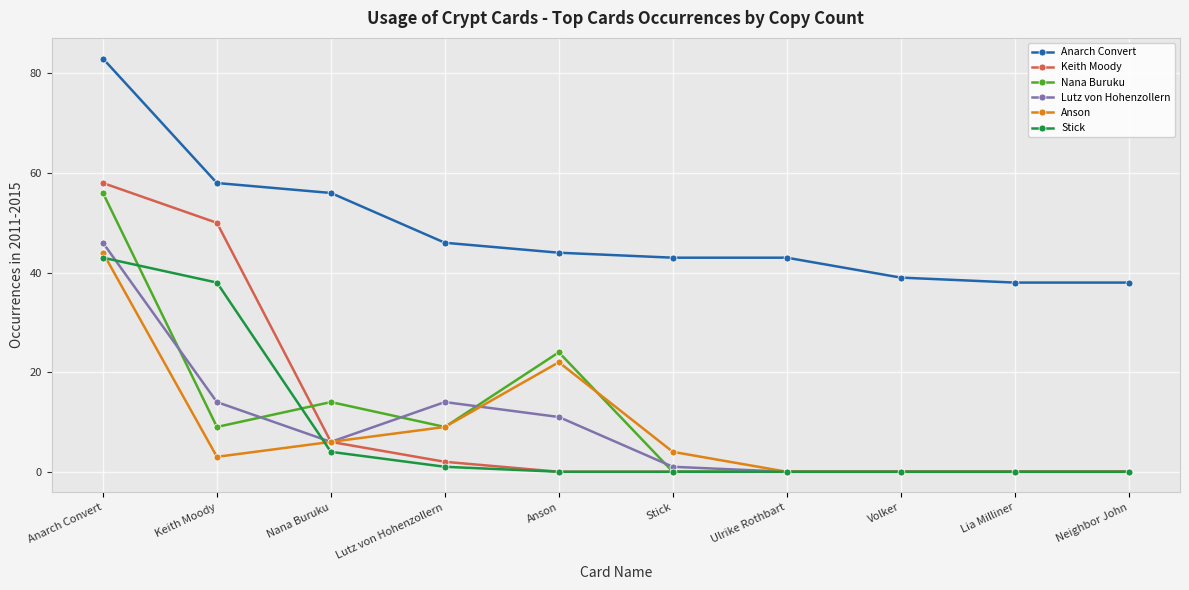

What is the maximum value for Lutz von Hohenzollern?

46